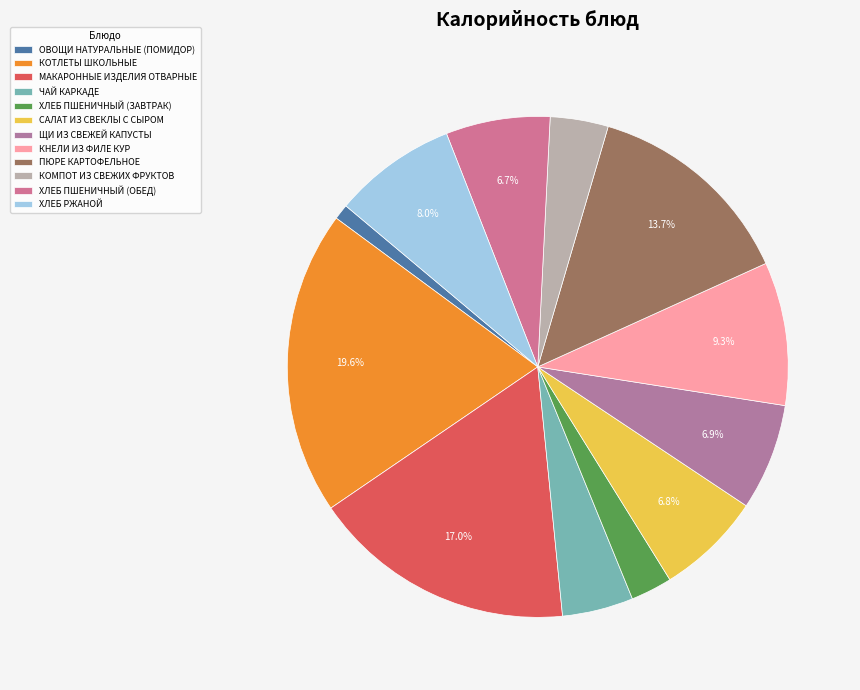

True or false: ЩИ ИЗ СВЕЖЕЙ КАПУСТЫ accounts for 1% of the total.

False